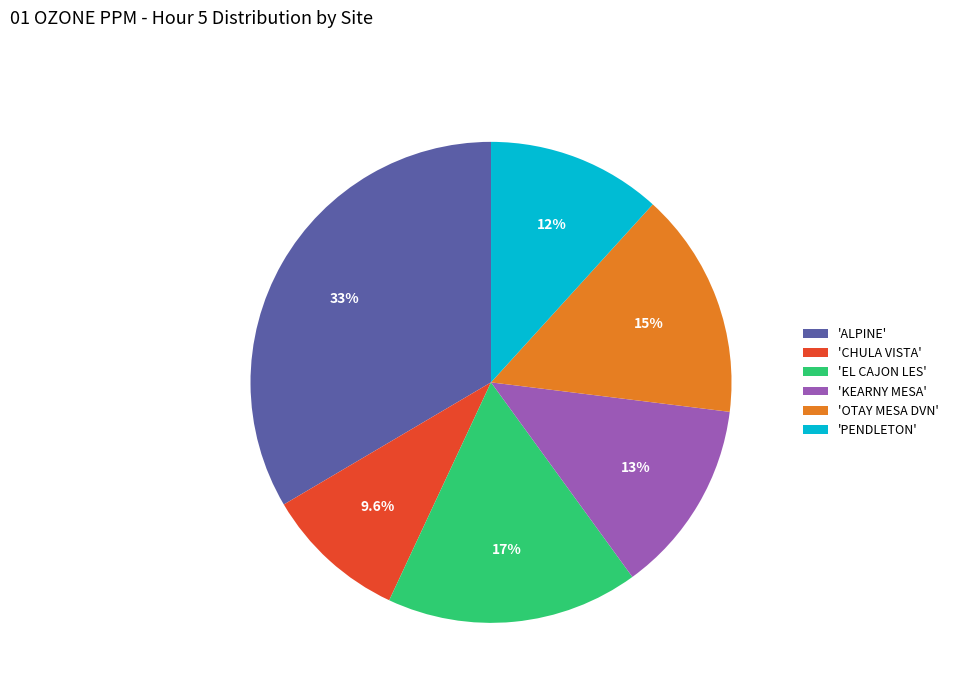

How many slices are in this pie chart?

6